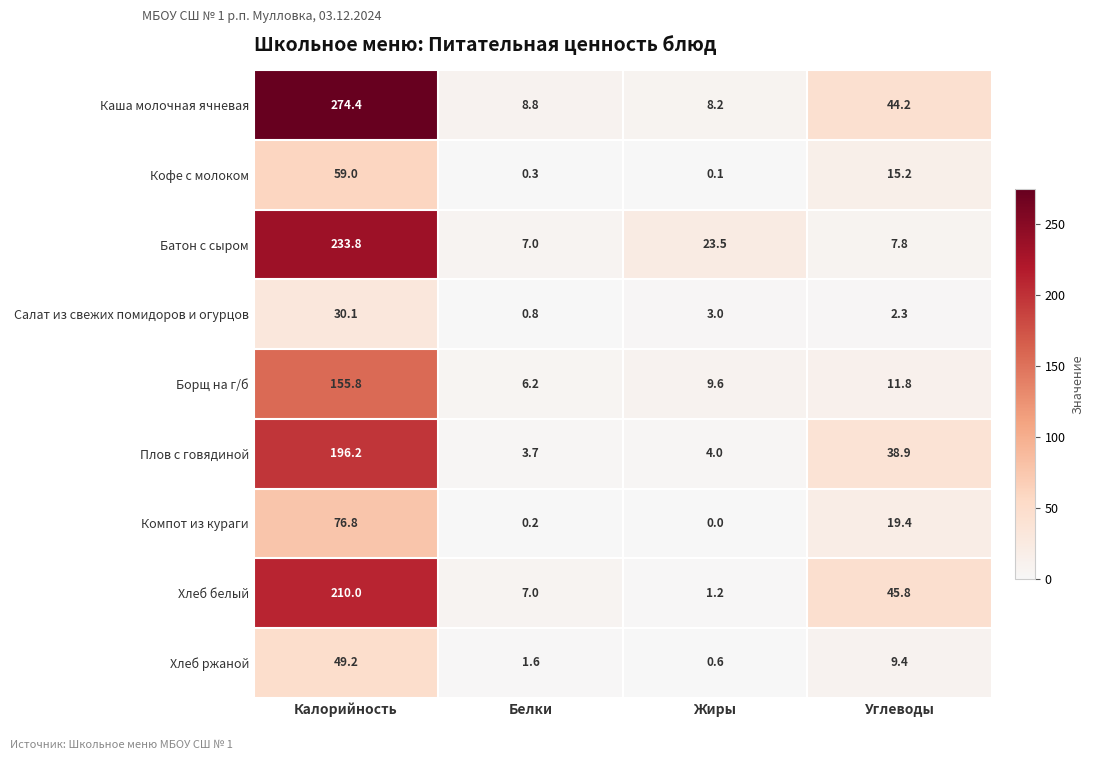

Is it true that Компот из кураги equals 76.8 at Калорийность?

True